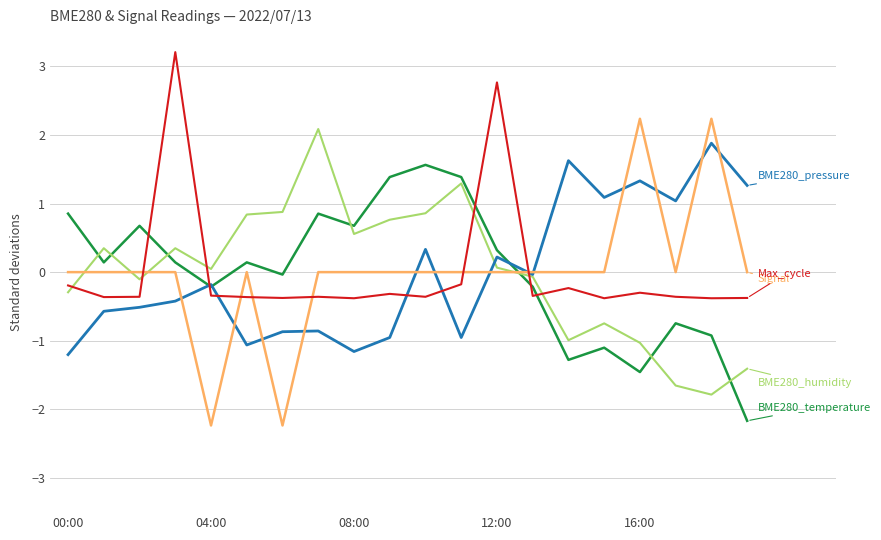

What is the minimum value shown in the chart?

-2.2